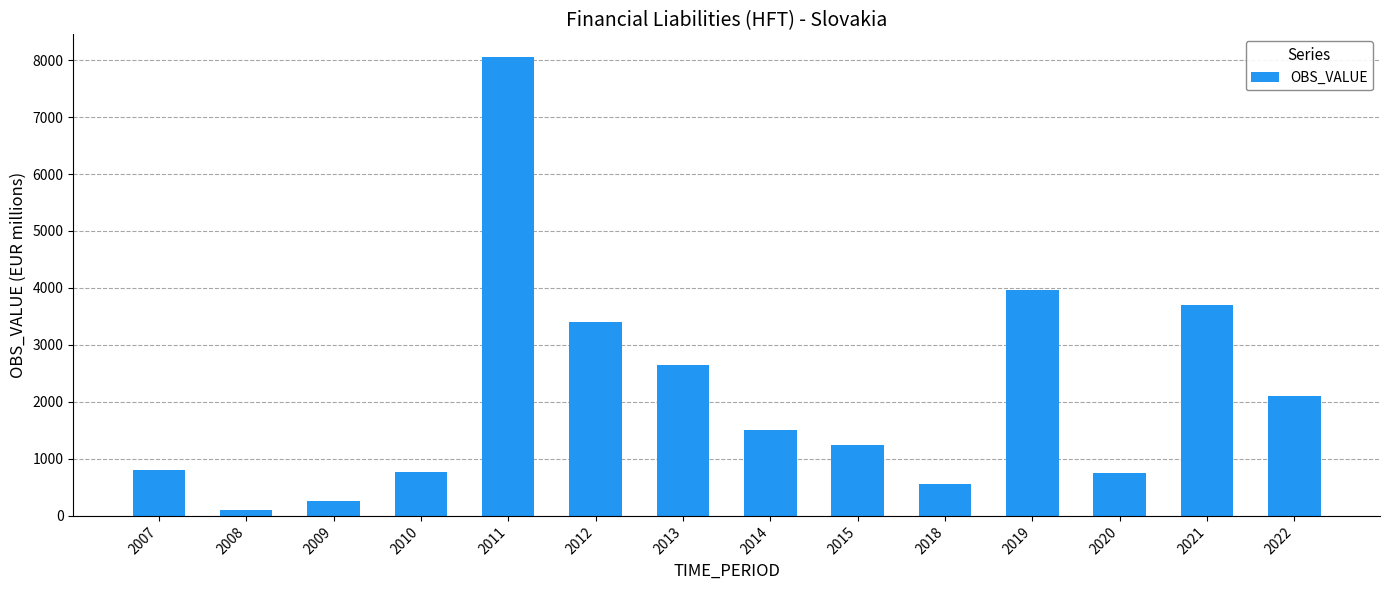

The value at 2020 is 1236. True or false?

False